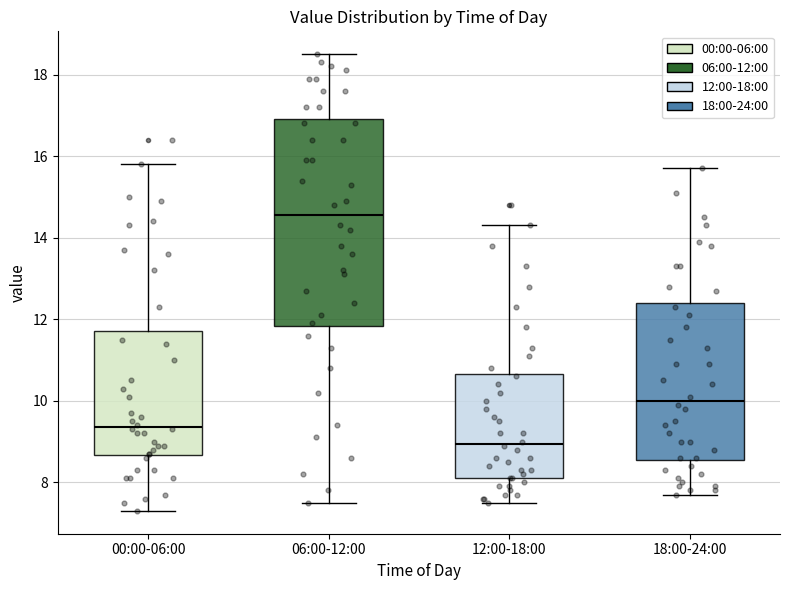

Comparing the boxes themselves (not the whiskers), which one is the tallest?

06:00-12:00